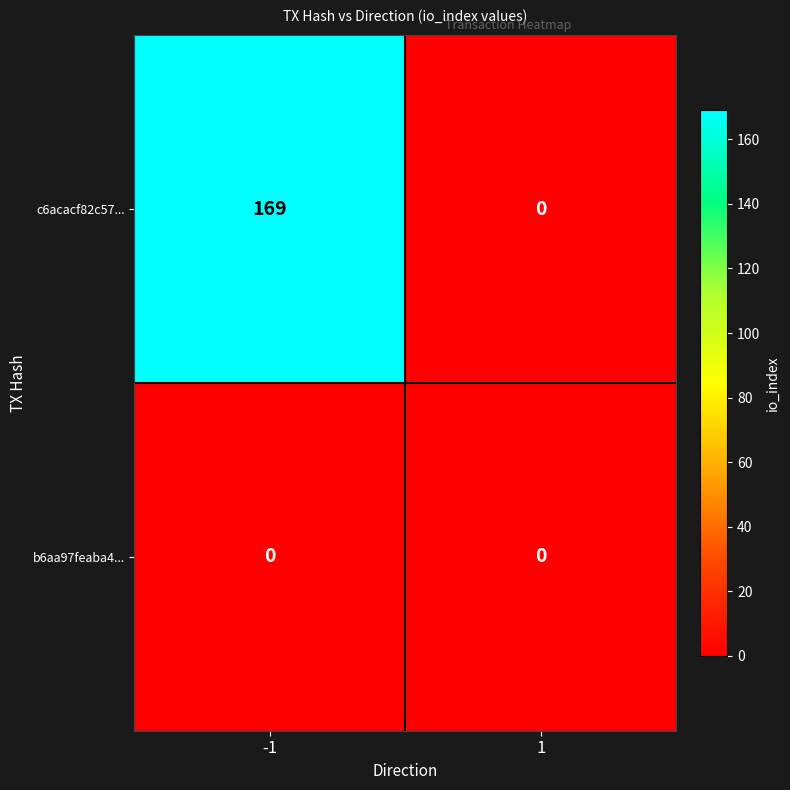

Reading right to left, list all the values displayed in this chart.

c6acacf82c57...: 0	169
b6aa97feaba4...: 0	0